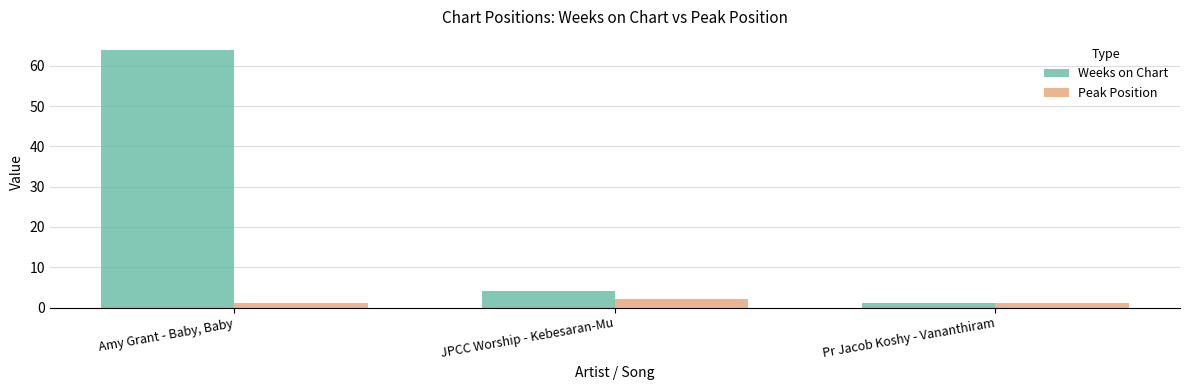

Where is Weeks on Chart nearest to the value 32?

JPCC Worship - Kebesaran-Mu